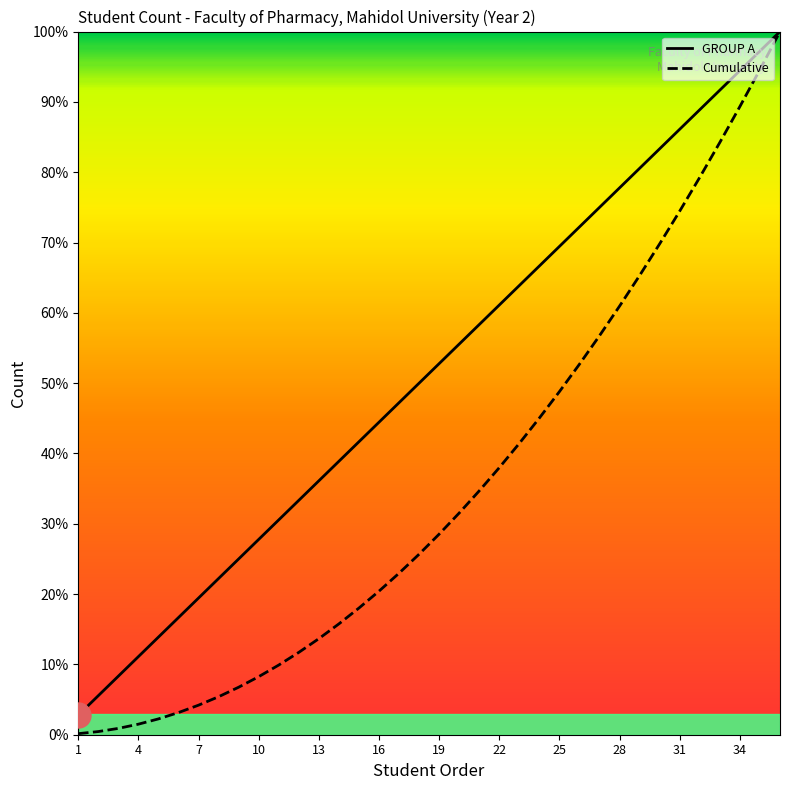

How many data points in GROUP A are less than 52?

18